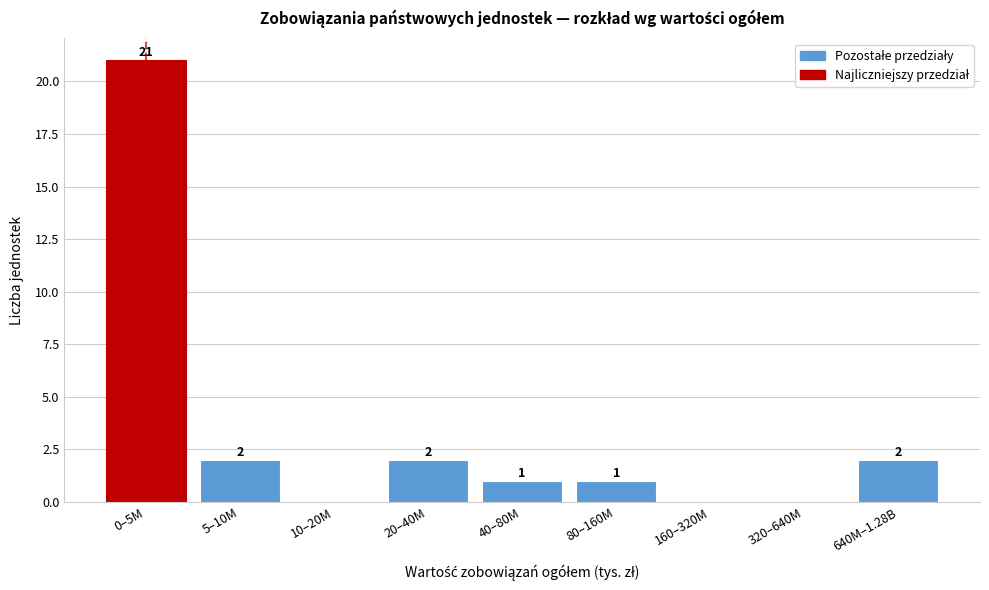

Which category has the highest value across all series?

0–5M